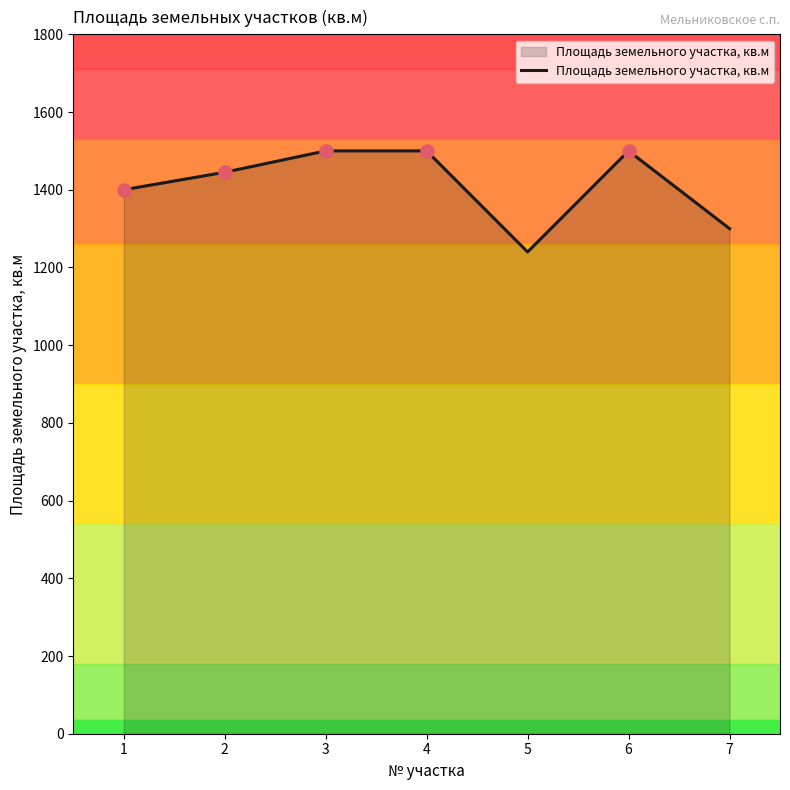

Approximately how many times larger is the value at 2 compared to 1?

1.0